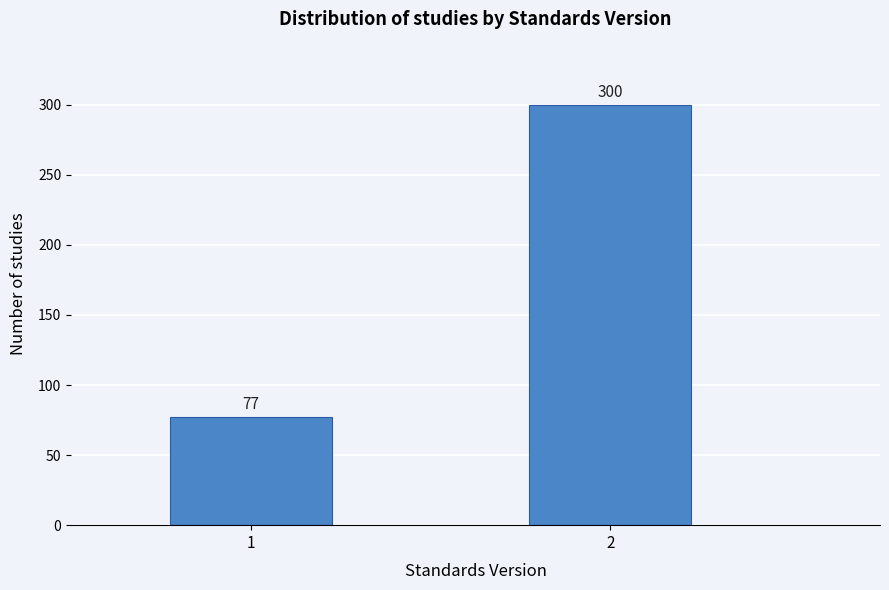

Reading right to left, extract all data points from this chart.

2=300	1=77